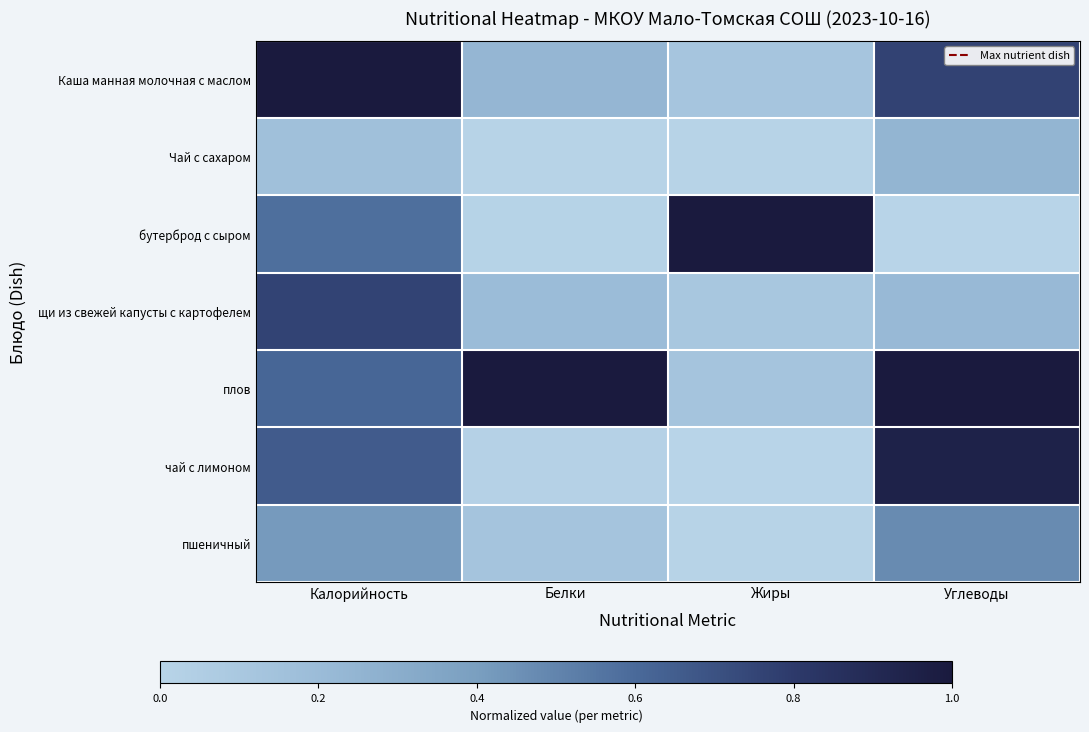

Rank the series by their maximum value, from lowest to highest.

Чай с сахаром, пшеничный, щи из свежей капусты с картофелем, чай с лимоном, Каша манная молочная с маслом, бутерброд с сыром, плов